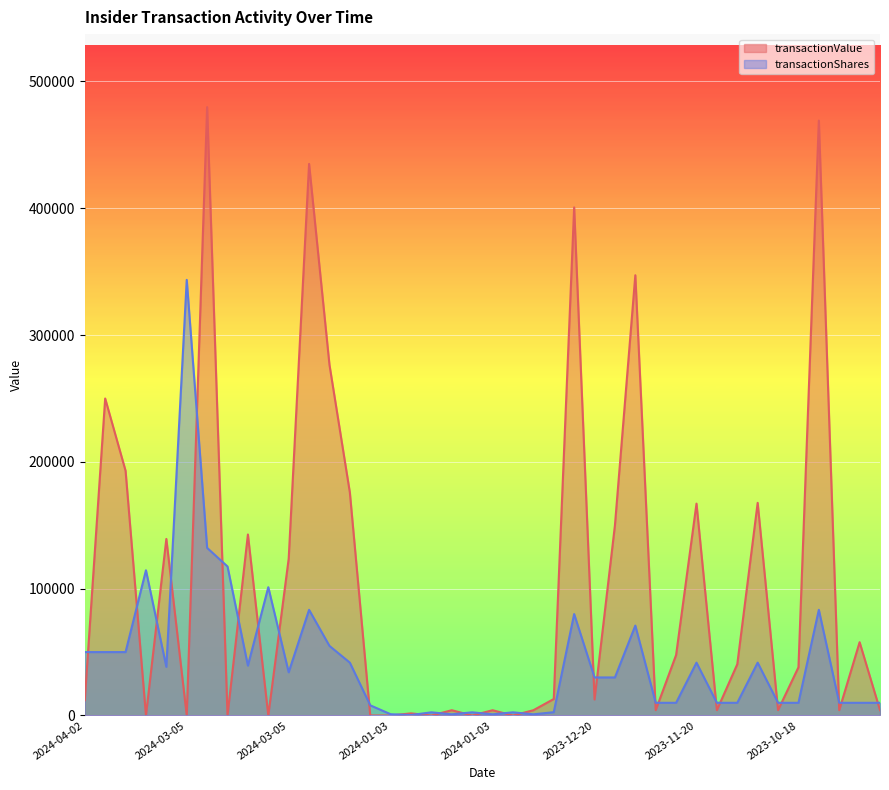

Reading right to left, list all the values displayed in this chart.

transactionValue: 4200	57800	4200	469170	38000	4200	167694	40400	4200	167084	47700	4200	347202	150000	12600	400694	13000	4145	0	4145	0	4145	0	1667	0	0	175835	276560	435003	123656	0	142742	0	479788	0	139232	0	193000	250000	12000
transactionShares: 10000	10000	10000	83334	10000	10000	41667	10000	10000	41667	10000	10000	70882	30000	30000	79980	2600	915	2500	915	2500	915	2500	368	1000	8012	41667	54873	83334	34065	101164	39323	117509	132173	343552	38356	114517	50000	50000	50000